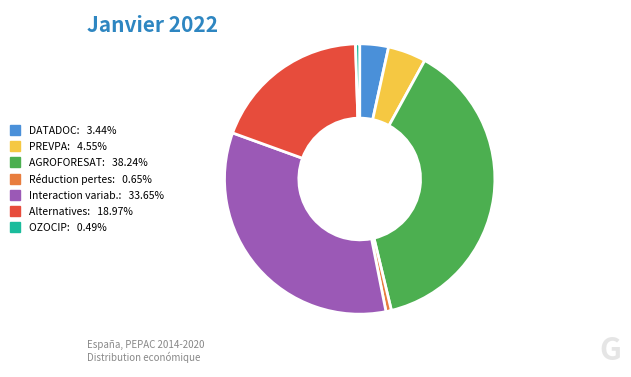

Is OZOCIP: 0.49% the majority of the pie?

No